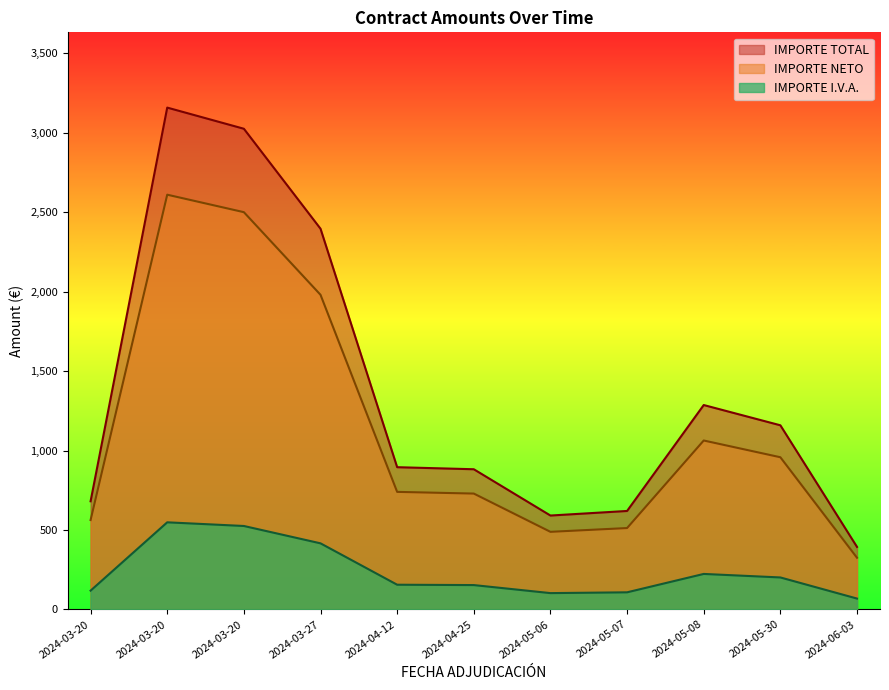

Between 2024-03-20 and 2024-04-12, which is larger?

2024-03-20